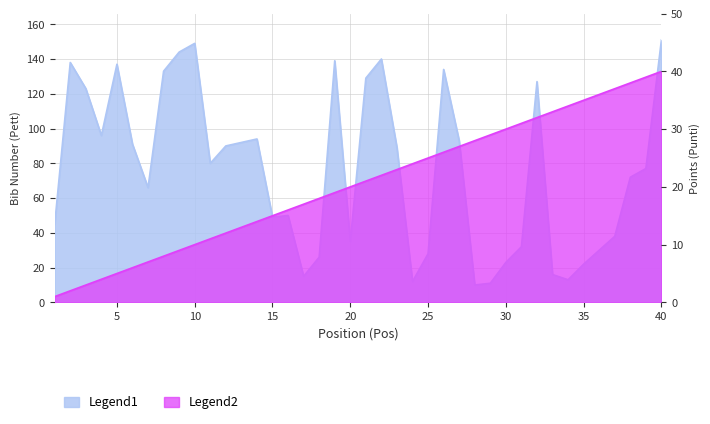

Rank the series by their maximum value, from lowest to highest.

Punti, Pett